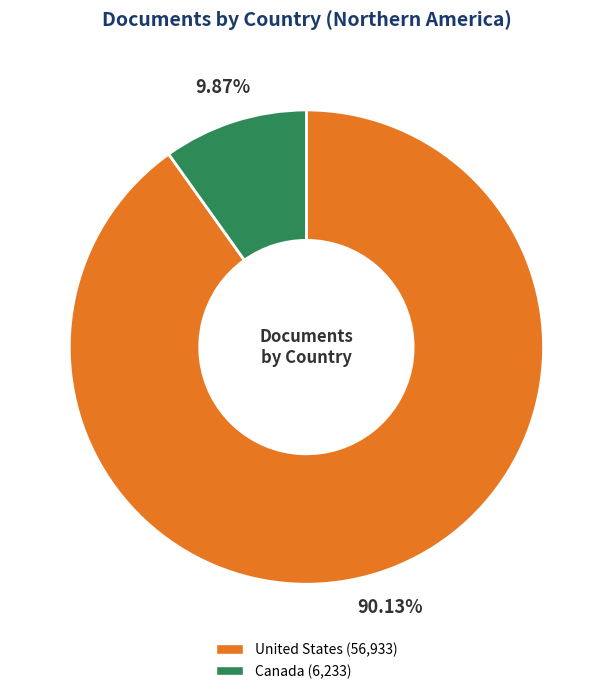

Rank the categories by value from lowest to highest.

Canada, United States